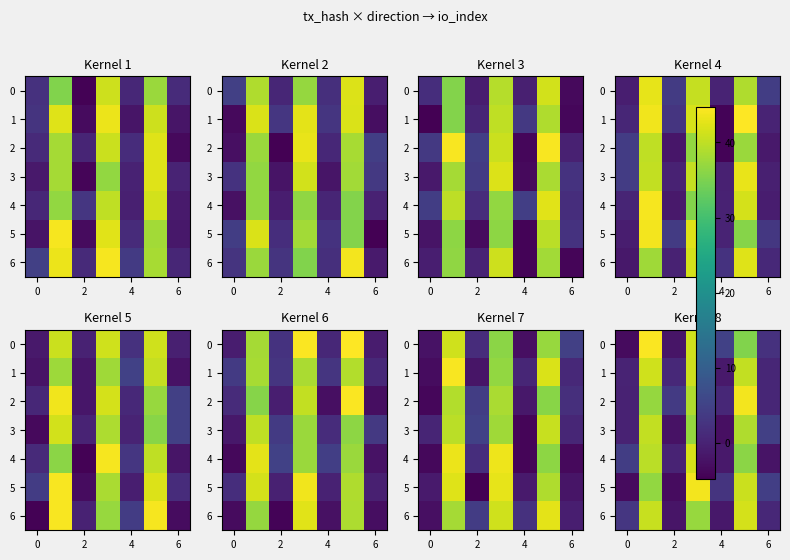

Count the number of data series in this chart.

7